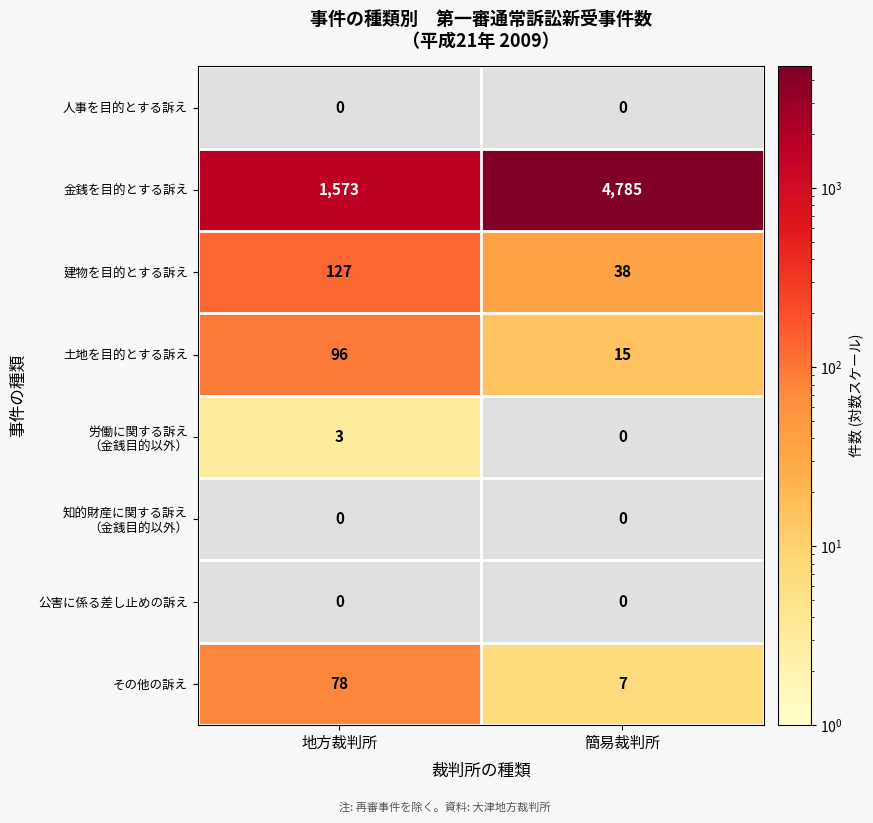

Between 簡易裁判所 and 地方裁判所, which is larger?

地方裁判所